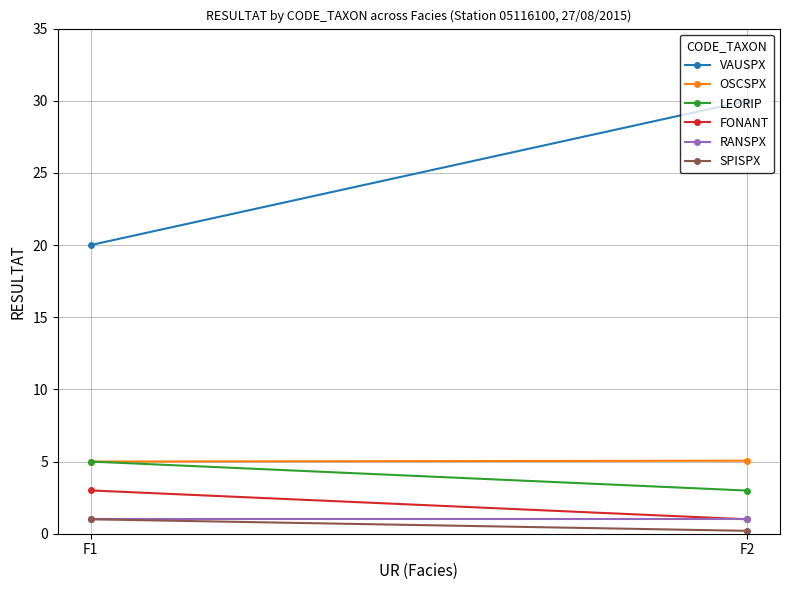

What is the total value across all series at F2?

40.2